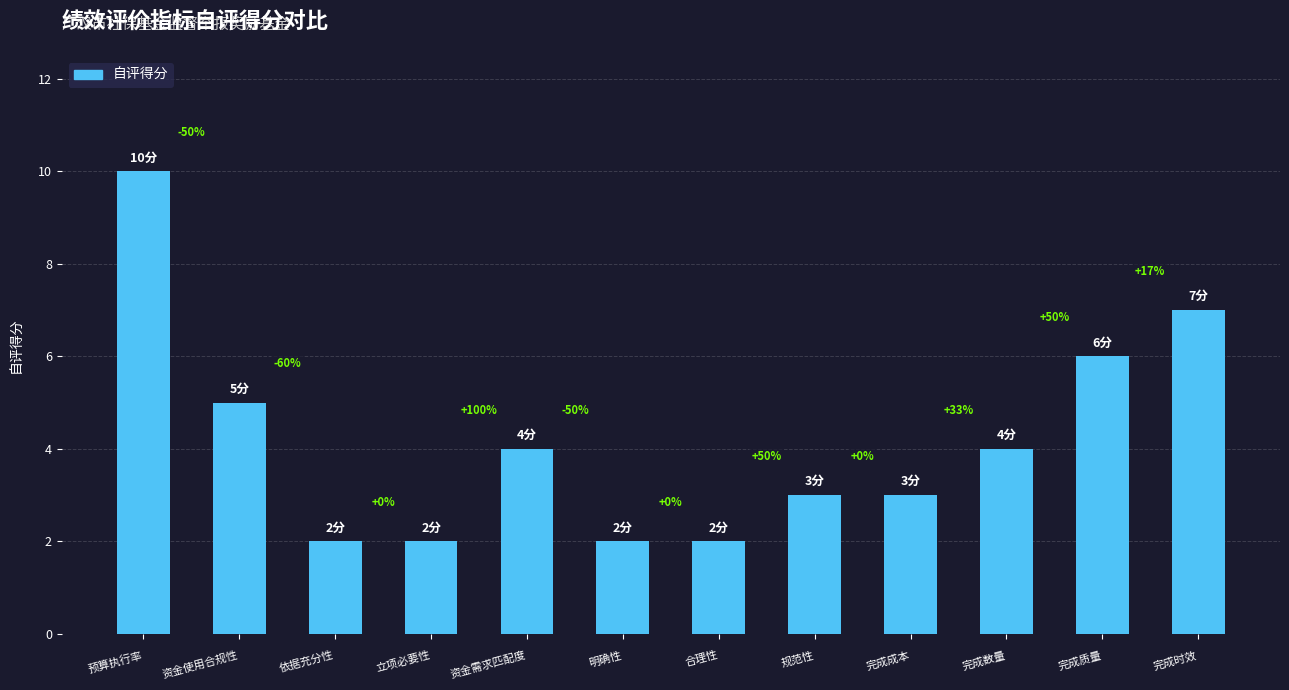

Rank the categories by value from highest to lowest.

预算执行率, 完成时效, 完成质量, 资金使用合规性, 资金需求匹配度, 完成数量, 规范性, 完成成本, 依据充分性, 立项必要性, 明确性, 合理性